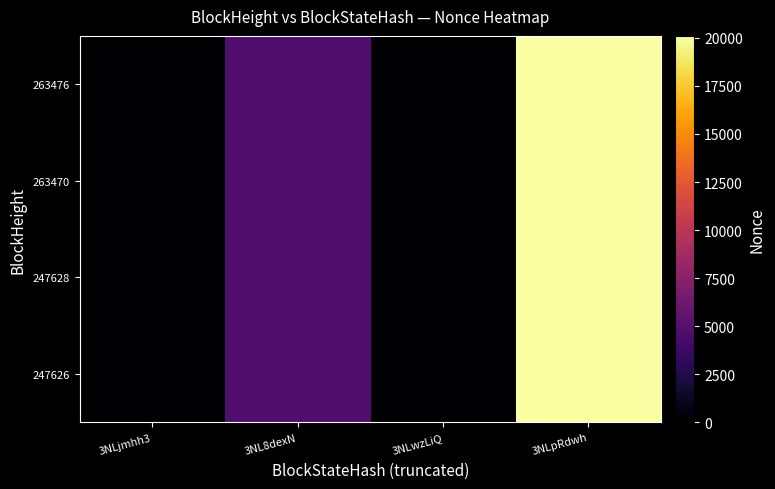

Reading left to right, extract all data points from this chart.

263476: 3NLjmhh3=1	3NL8dexN=4662	3NLwzLiQ=0	3NLpRdwh=20098
263470: 3NLjmhh3=1	3NL8dexN=4662	3NLwzLiQ=0	3NLpRdwh=20098
247628: 3NLjmhh3=1	3NL8dexN=4662	3NLwzLiQ=0	3NLpRdwh=20098
247626: 3NLjmhh3=1	3NL8dexN=4662	3NLwzLiQ=0	3NLpRdwh=20098